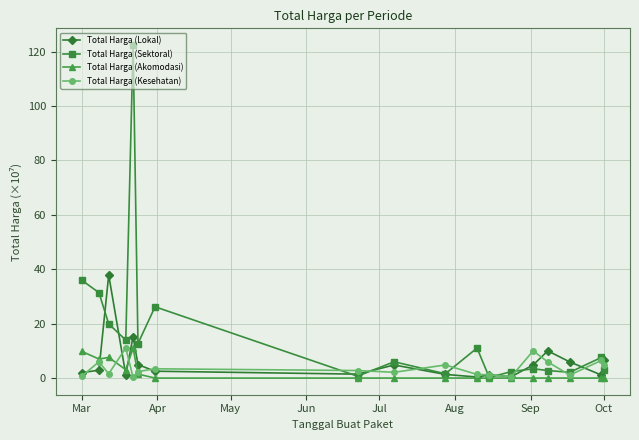

What is the maximum value for Total Harga (Akomodasi)?

11.0